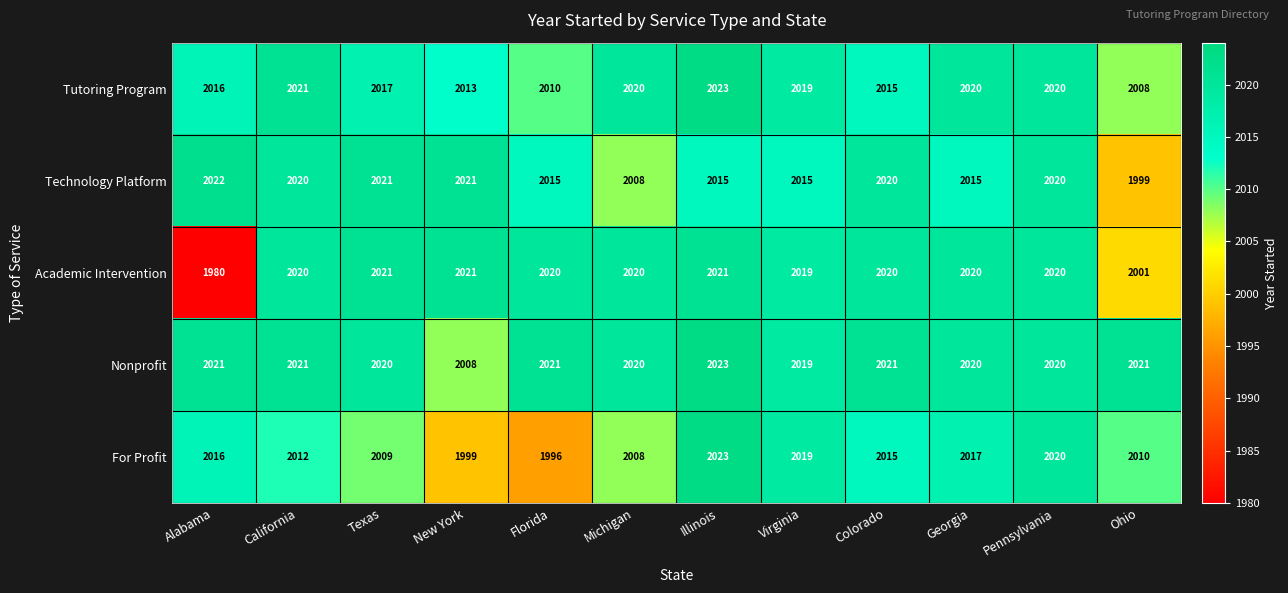

True or false: Tutoring Program has a value of 3044 at Virginia.

False